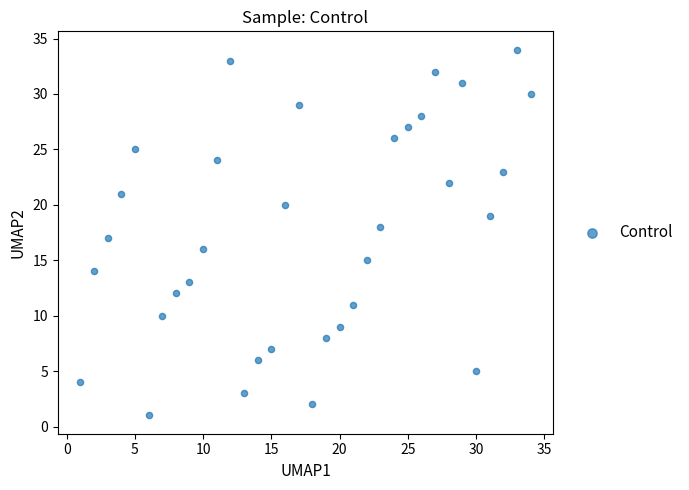

What is the range of Y values (max minus min)?

33